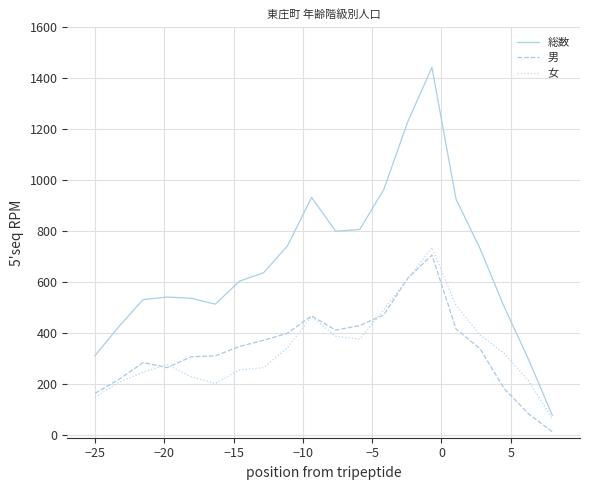

Which series has the largest total across all categories?

総数